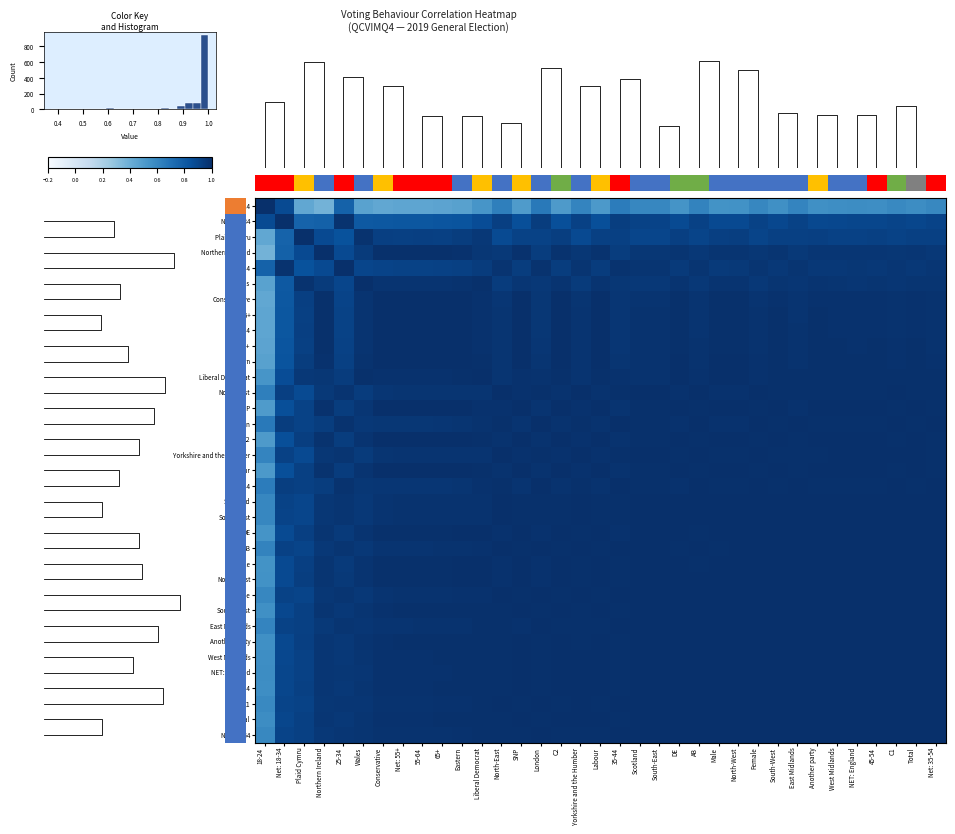

What is the approximate value of Scotland at 45-54?

1.0